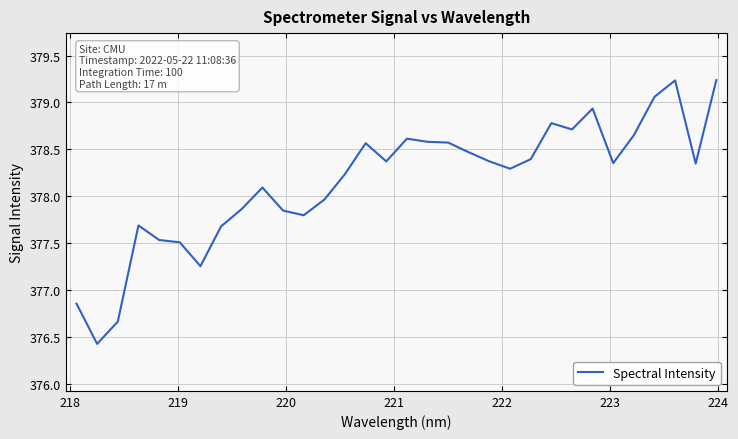

What is the smallest value displayed?

376.4